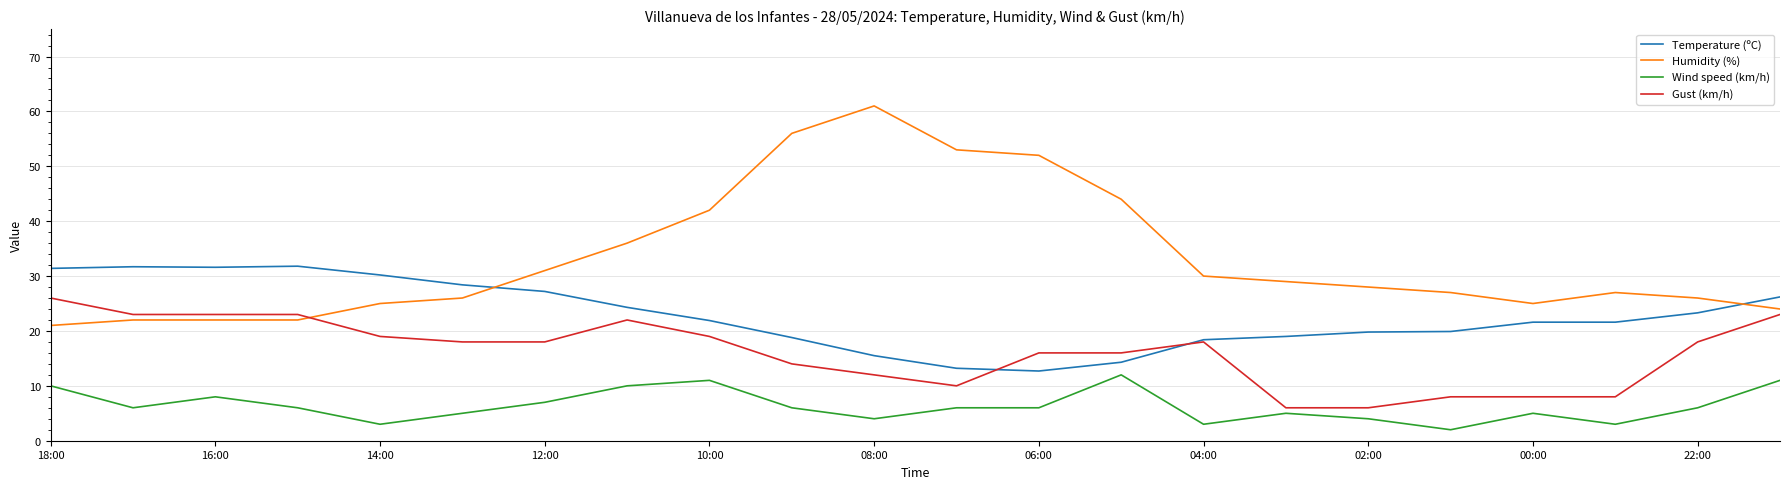

Which series has the largest range (max minus min)?

Humidity (%)